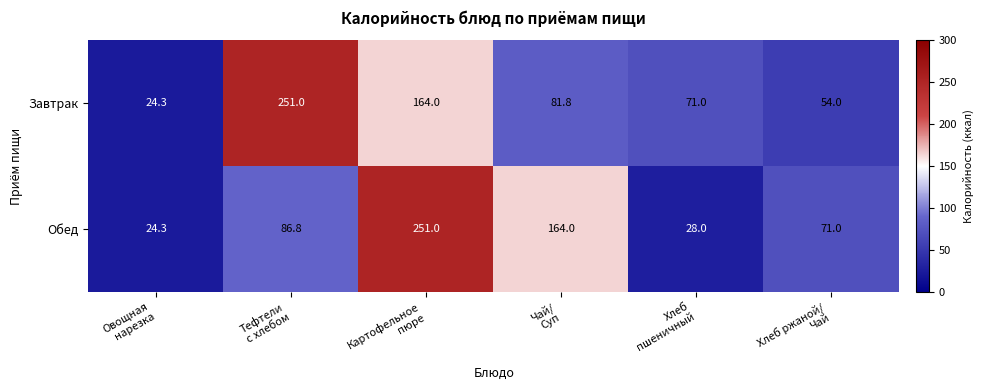

What is the maximum value for Обед?

251.0